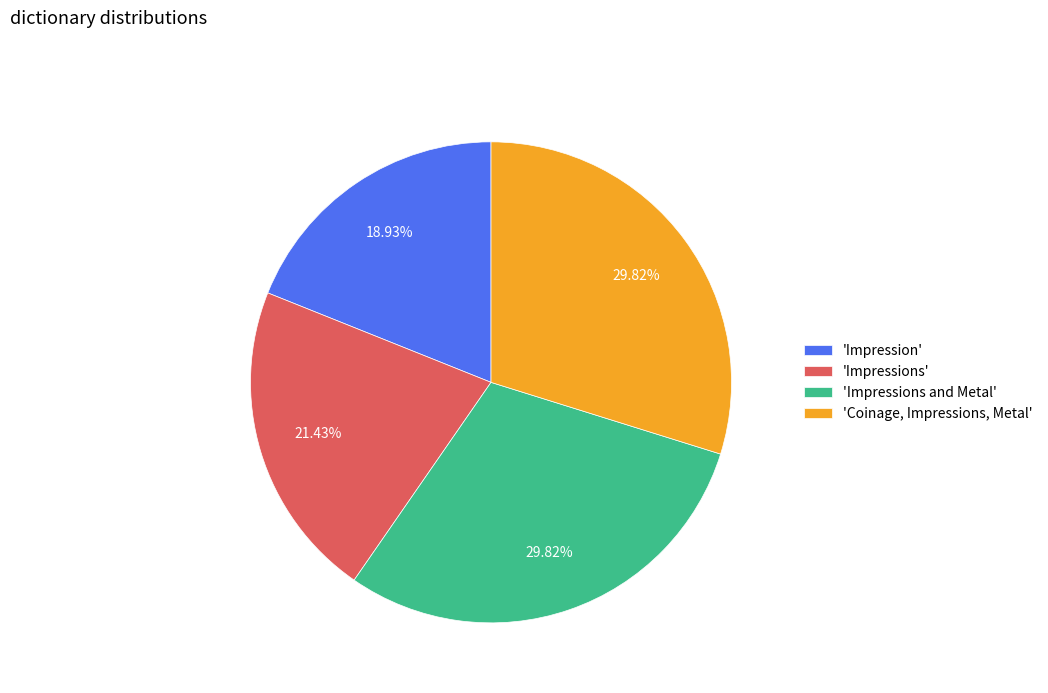

Does any single category account for the majority?

No